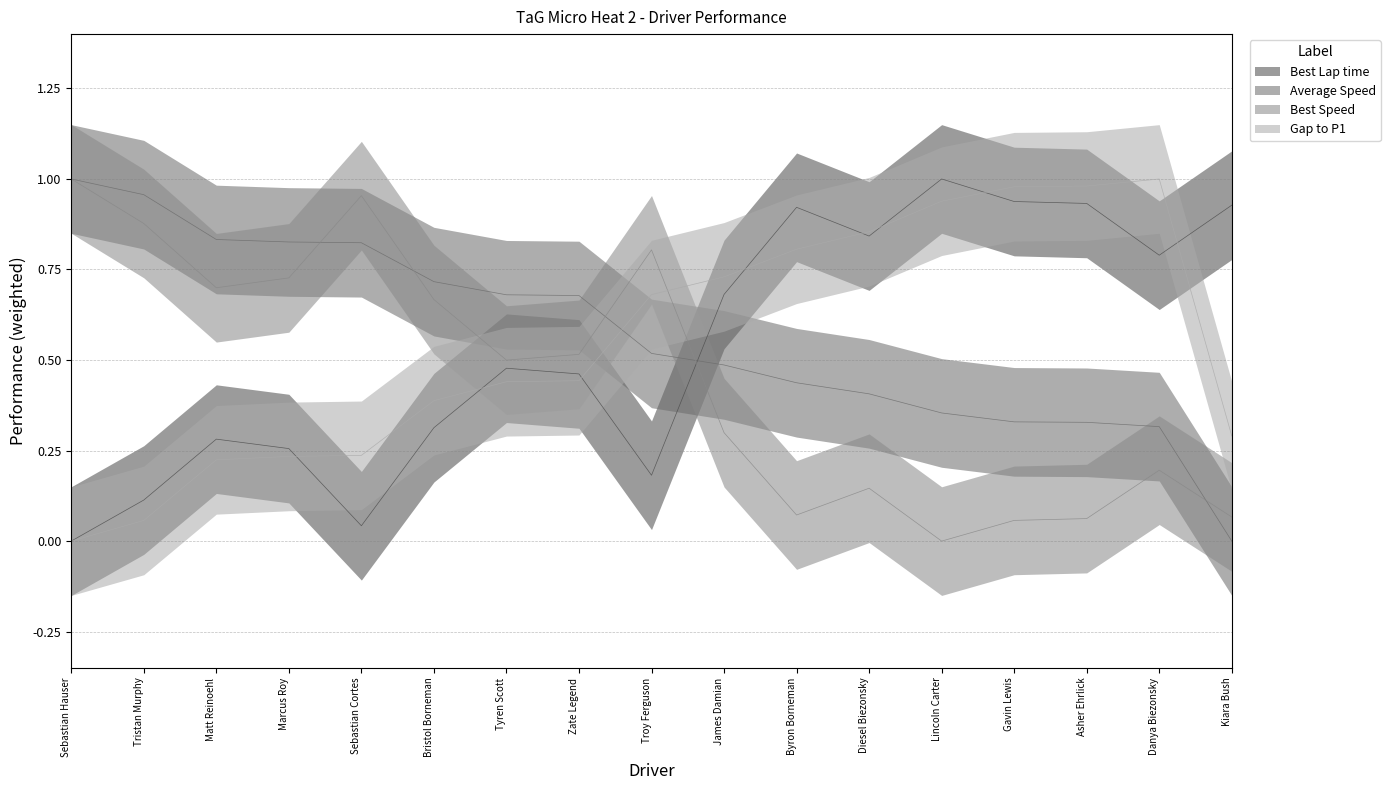

Reading left to right, transcribe all the data shown in this chart.

Best Lap time: Sebastian Hauser=0.0	Tristan Murphy=0.1	Matt Reinoehl=0.3	Marcus Roy=0.3	Sebastian Cortes=0.0	Bristol Borneman=0.3	Tyren Scott=0.5	Zate Legend=0.5	Troy Ferguson=0.2	James Damian=0.7	Byron Borneman=0.9	Diesel Biezonsky=0.8	Lincoln Carter=1.0	Gavin Lewis=0.9	Asher Ehrlick=0.9	Danya Biezonsky=0.8	Kiara Bush=0.9
Average Speed: Sebastian Hauser=1.0	Tristan Murphy=1.0	Matt Reinoehl=0.8	Marcus Roy=0.8	Sebastian Cortes=0.8	Bristol Borneman=0.7	Tyren Scott=0.7	Zate Legend=0.7	Troy Ferguson=0.5	James Damian=0.5	Byron Borneman=0.4	Diesel Biezonsky=0.4	Lincoln Carter=0.4	Gavin Lewis=0.3	Asher Ehrlick=0.3	Danya Biezonsky=0.3	Kiara Bush=0.0
Best Speed: Sebastian Hauser=1.0	Tristan Murphy=0.9	Matt Reinoehl=0.7	Marcus Roy=0.7	Sebastian Cortes=1.0	Bristol Borneman=0.7	Tyren Scott=0.5	Zate Legend=0.5	Troy Ferguson=0.8	James Damian=0.3	Byron Borneman=0.1	Diesel Biezonsky=0.1	Lincoln Carter=0.0	Gavin Lewis=0.1	Asher Ehrlick=0.1	Danya Biezonsky=0.2	Kiara Bush=0.1
Gap to P1: Sebastian Hauser=0.0	Tristan Murphy=0.1	Matt Reinoehl=0.2	Marcus Roy=0.2	Sebastian Cortes=0.2	Bristol Borneman=0.4	Tyren Scott=0.4	Zate Legend=0.4	Troy Ferguson=0.7	James Damian=0.7	Byron Borneman=0.8	Diesel Biezonsky=0.9	Lincoln Carter=0.9	Gavin Lewis=1.0	Asher Ehrlick=1.0	Danya Biezonsky=1.0	Kiara Bush=0.3